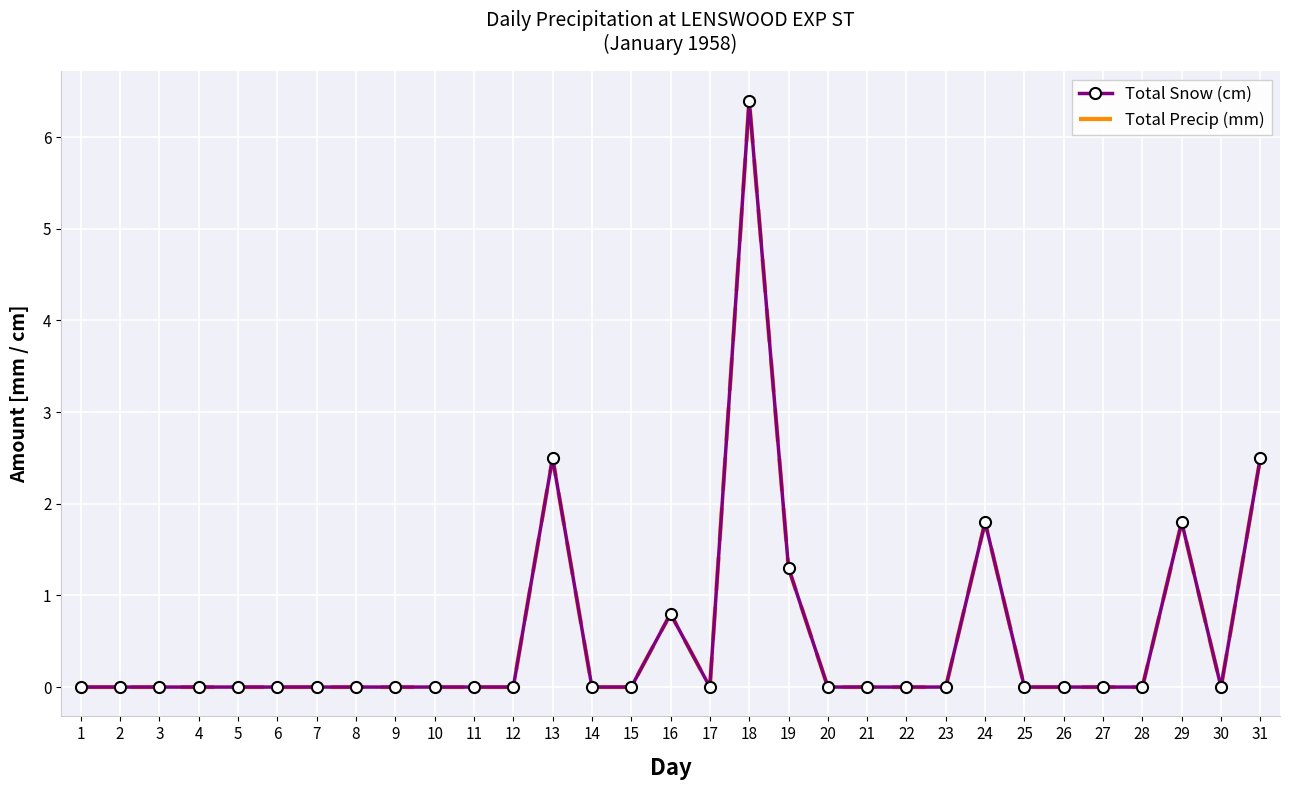

True or false: Total Snow (cm) and Total Precip (mm) intersect in this chart.

False